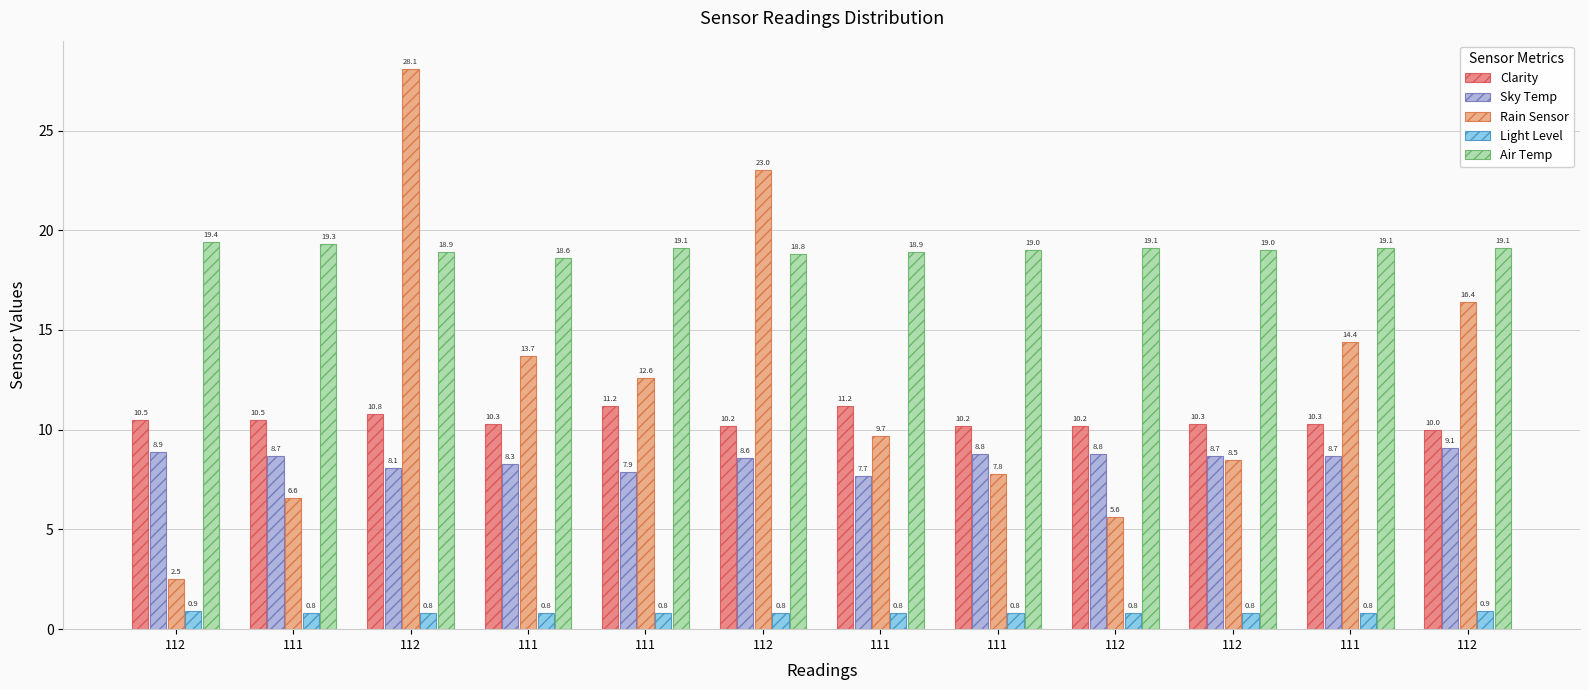

Reading left to right, transcribe all the data shown in this chart.

Clarity: 112=10.5	111=10.5	112=10.8	111=10.3	111=11.2	112=10.2	111=11.2	111=10.2	112=10.2	112=10.3	111=10.3	112=10.0
Sky Temp: 112=8.9	111=8.7	112=8.1	111=8.3	111=7.9	112=8.6	111=7.7	111=8.8	112=8.8	112=8.7	111=8.7	112=9.1
Rain Sensor: 112=2.5	111=6.6	112=28.1	111=13.7	111=12.6	112=23.0	111=9.7	111=7.8	112=5.6	112=8.5	111=14.4	112=16.4
Light Level: 112=0.9	111=0.8	112=0.8	111=0.8	111=0.8	112=0.8	111=0.8	111=0.8	112=0.8	112=0.8	111=0.8	112=0.9
Air Temp: 112=19.4	111=19.3	112=18.9	111=18.6	111=19.1	112=18.8	111=18.9	111=19.0	112=19.1	112=19.0	111=19.1	112=19.1